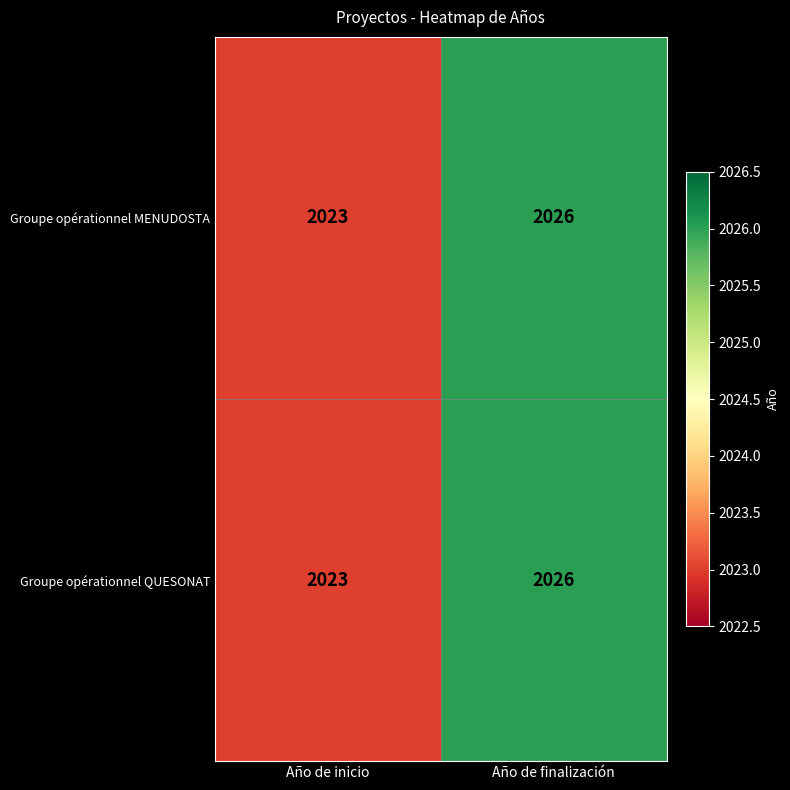

Rank the categories by Groupe opérationnel QUESONAT value from lowest to highest.

Año de inicio, Año de finalización